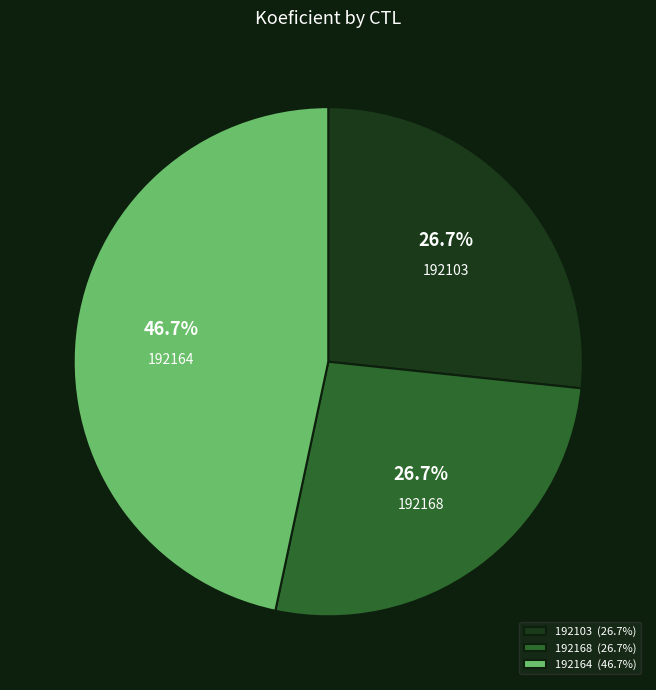

What is the ratio of the value at 192103 to the value at 192164?

0.6